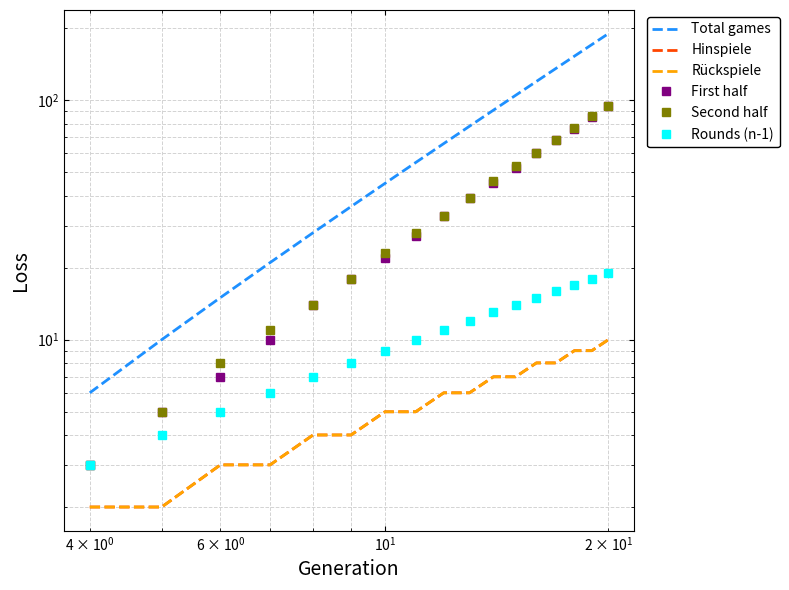

How many distinct data groups are displayed?

6